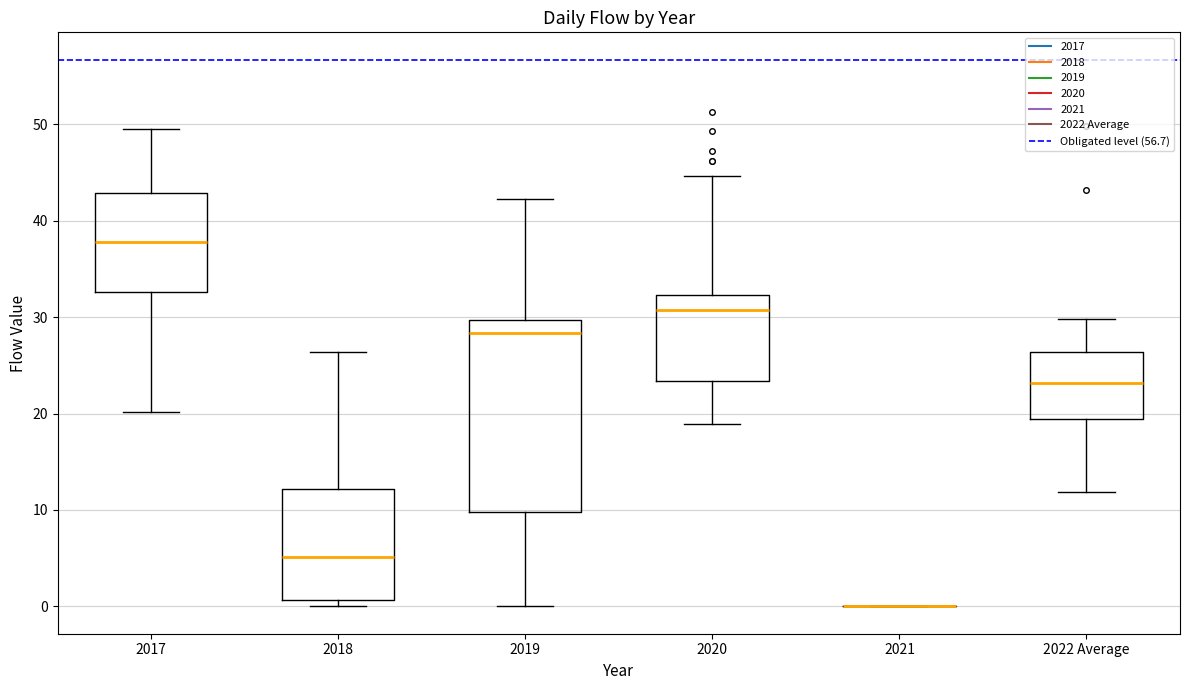

Reading left to right, read every box against the y-axis: the position of its median line, the range the box covers, and the ends of its whiskers. The values are not printed on the chart, so give them approximately, as read against the axis.

2017: median 38, box 33 to 43, whiskers 20 to 50
2018: median 5, box 1 to 12, whiskers 0 to 26
2019: median 28, box 10 to 30, whiskers 0 to 42
2020: median 31, box 23 to 32, whiskers 19 to 45
2021: box collapsed to a line at 0, whiskers 0 to 0
2022 Average: median 23, box 19 to 26, whiskers 12 to 30